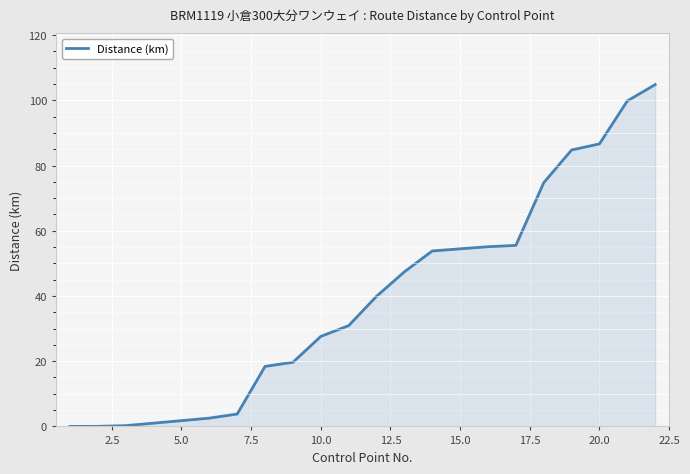

How many values are below 39?

10